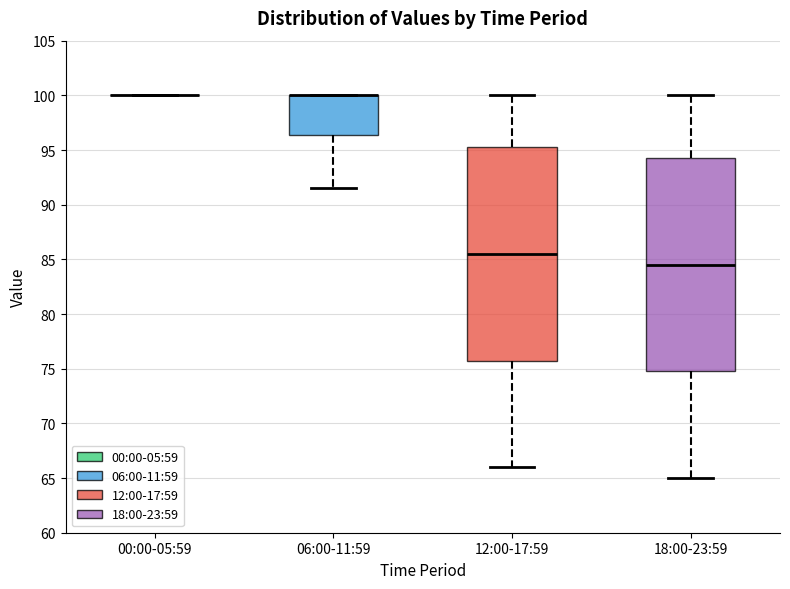

Reading left to right, transcribe this box plot: for each box, give where its median line is, the range the box spans, and where its two whiskers end, as read against the y-axis. The values are not printed on the chart, so give them approximately, as read against the axis.

00:00-05:59: box collapsed to a line at 100.0, whiskers 100.0 to 100.0
06:00-11:59: median 100.0 (drawn on the box's upper edge), box 96.5 to 100.0, whiskers 91.5 to 100.0
12:00-17:59: median 85.5, box 76.0 to 95.5, whiskers 66.0 to 100.0
18:00-23:59: median 84.5, box 75.0 to 94.5, whiskers 65.0 to 100.0